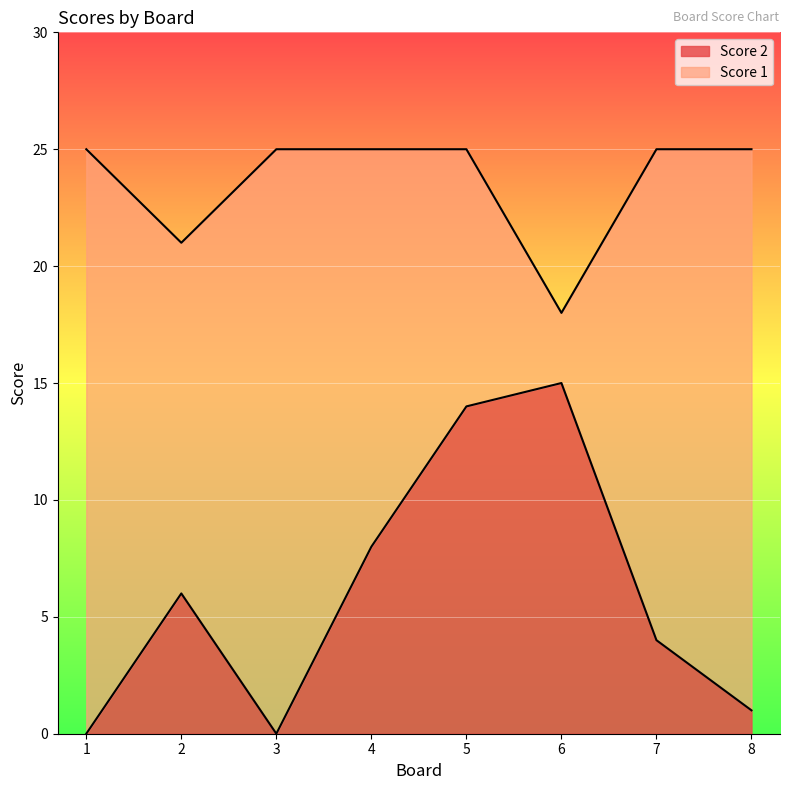

True or false: Score 1 and Score 2 cross at least once.

False